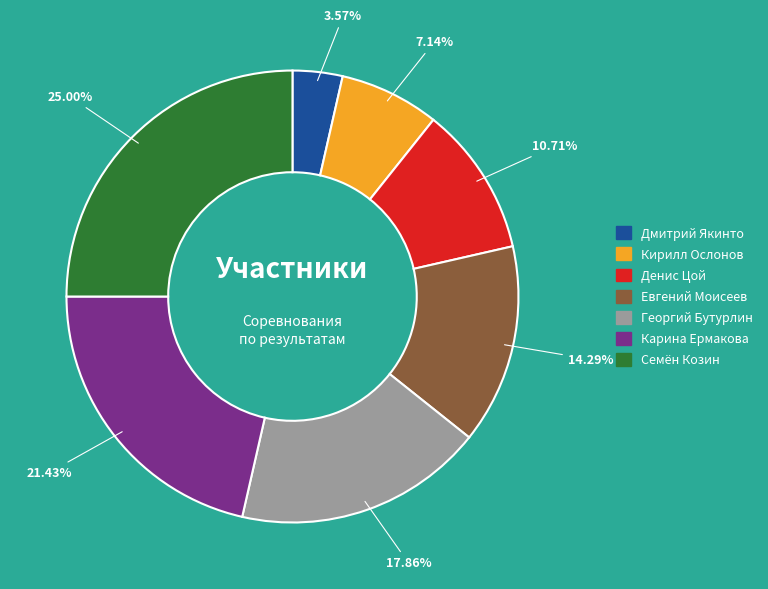

Which has a higher value, Семён Козин or Карина Ермакова?

Семён Козин